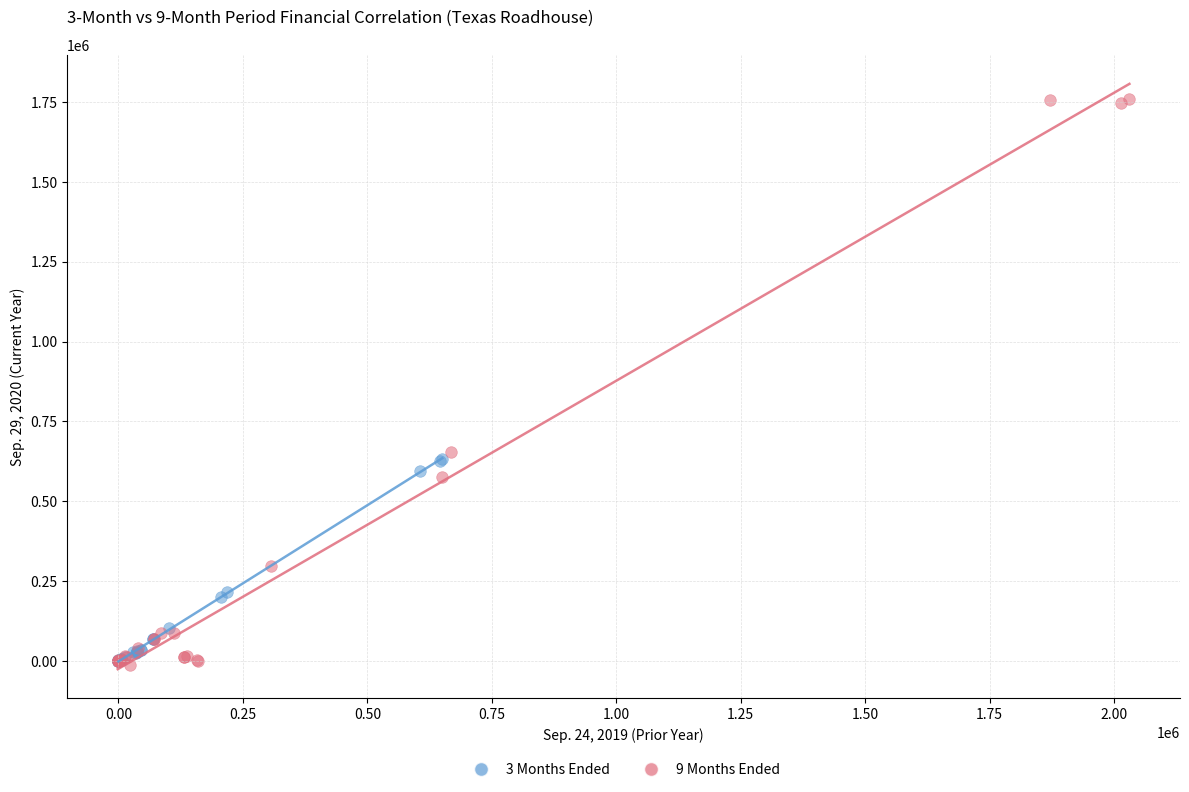

What are all the series names shown in the legend?

3 Months Ended, 9 Months Ended